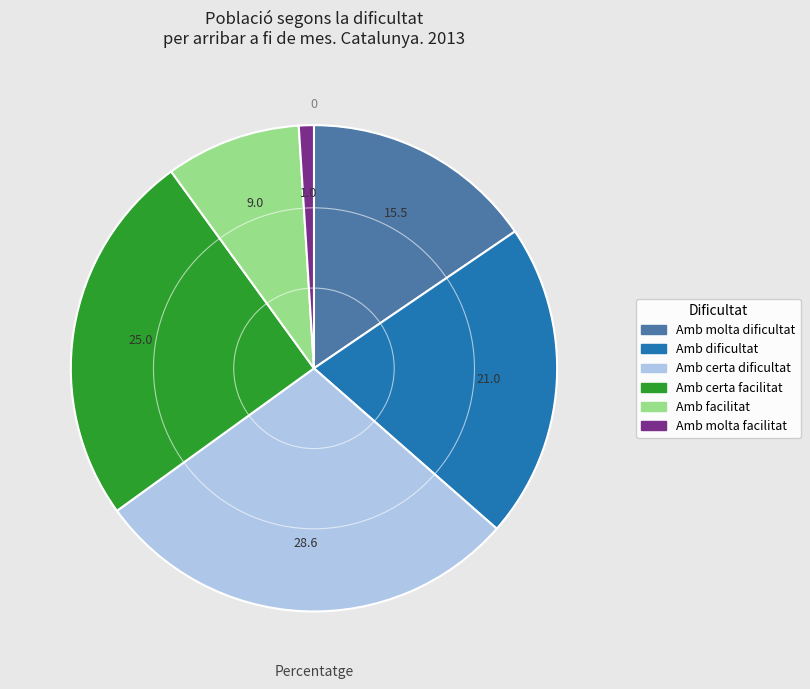

Is there a majority slice in this chart?

No